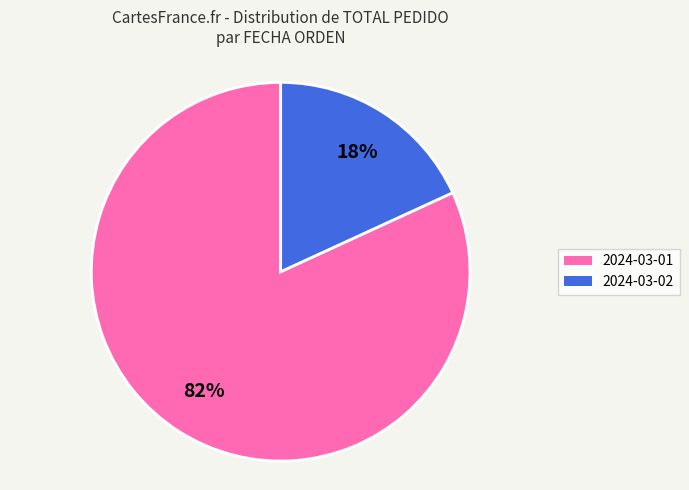

Is the sum of 2024-03-02 and 2024-03-01 greater than half?

Yes